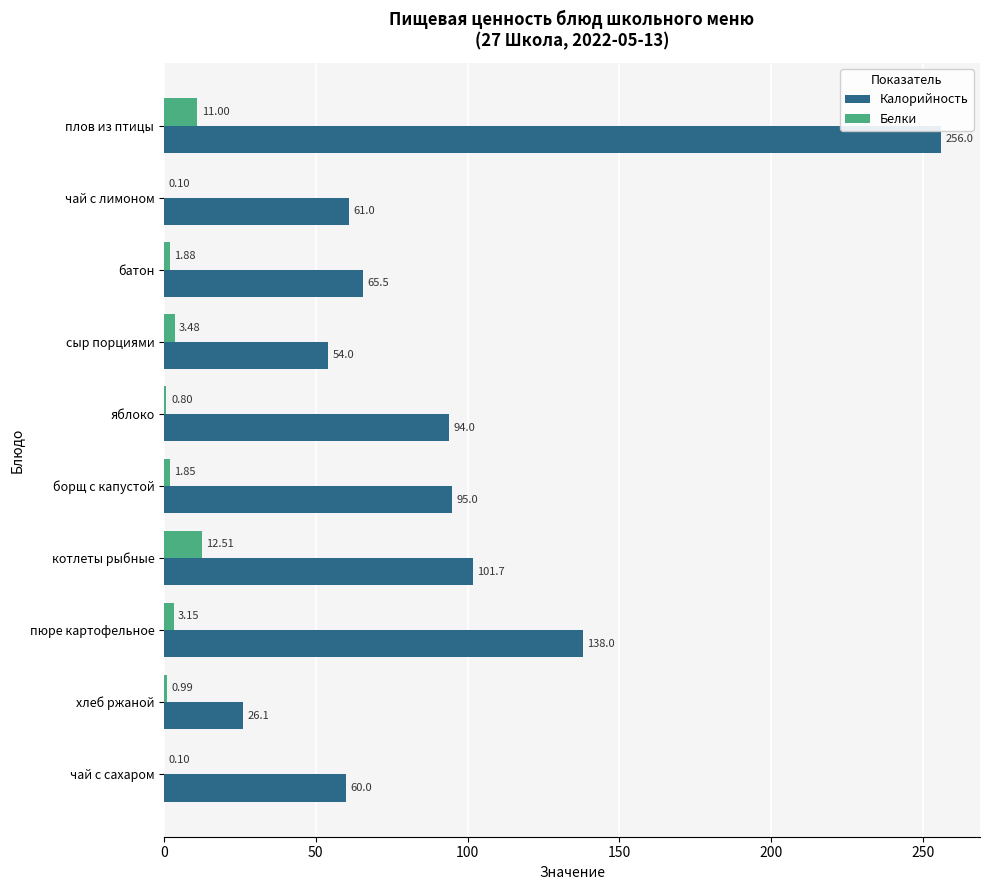

Which series has the largest total across all categories?

Калорийность